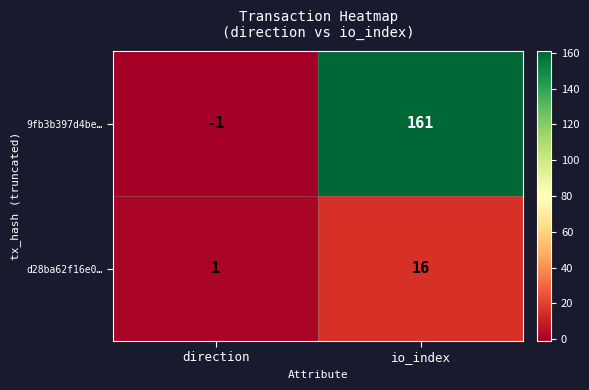

Which series has the largest total across all categories?

9fb3b397d4be…